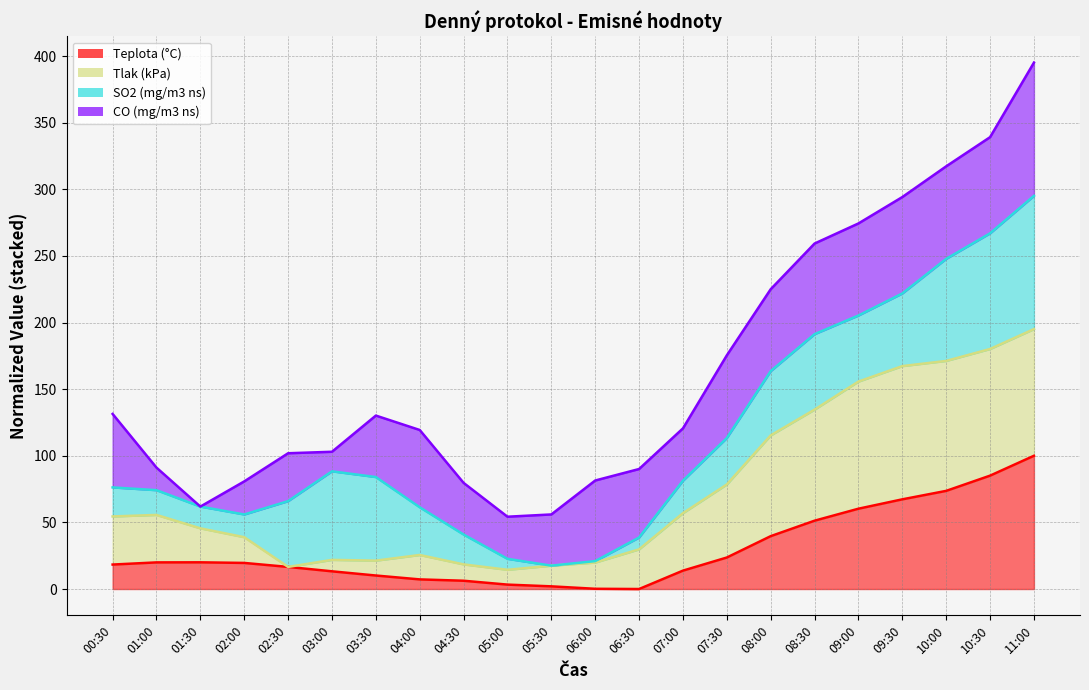

How many lines are shown in the chart?

4